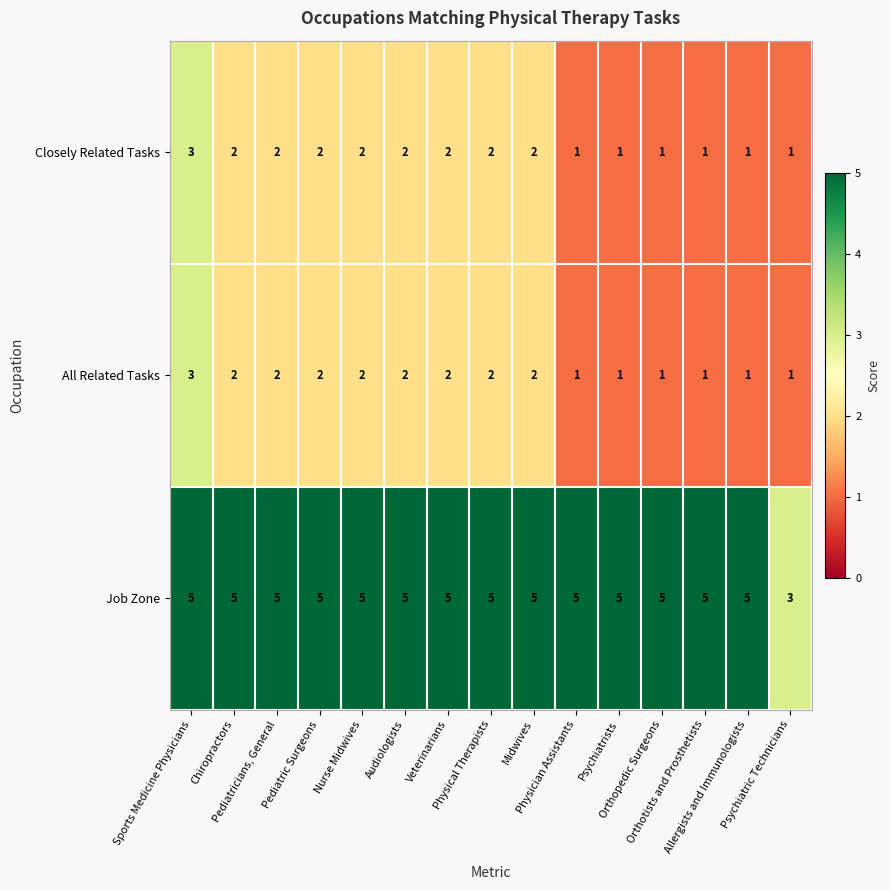

What is the maximum value for Job Zone?

5